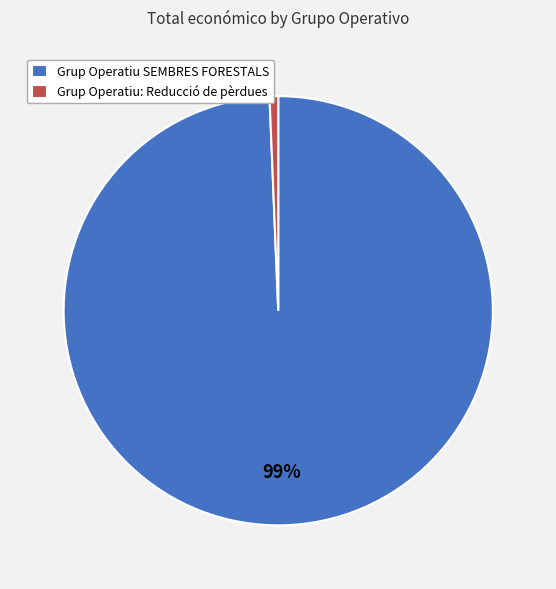

Does Grup Operatiu SEMBRES FORESTALS represent more than half of the total?

Yes